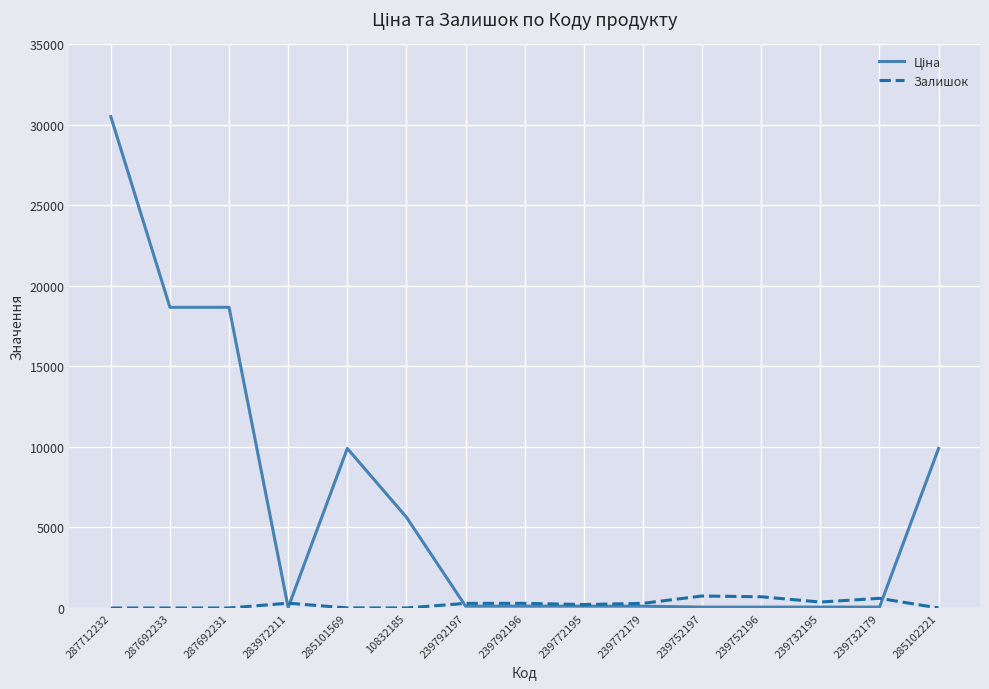

At which category does the chart reach its peak across all series?

287712232